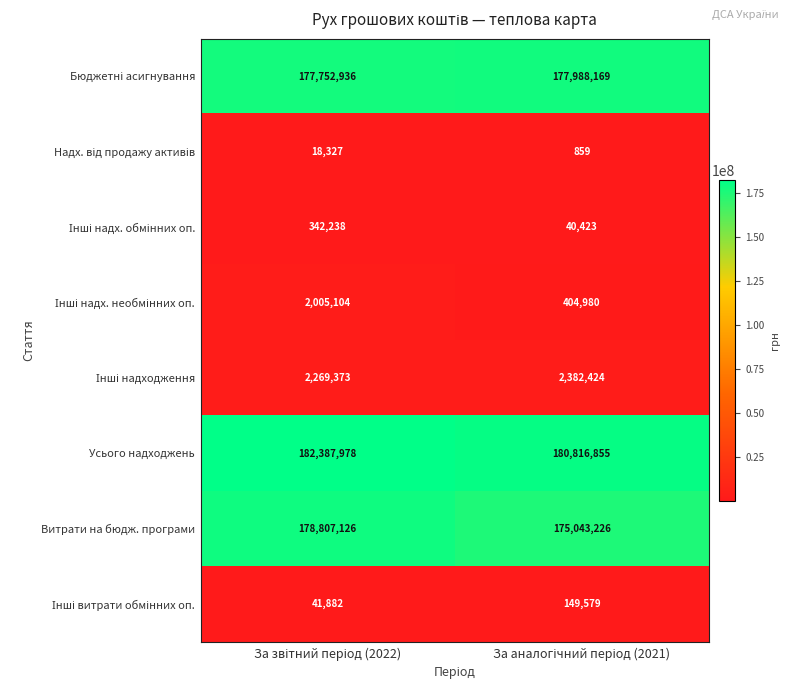

At how many categories does at least one series exceed 17728596?

2